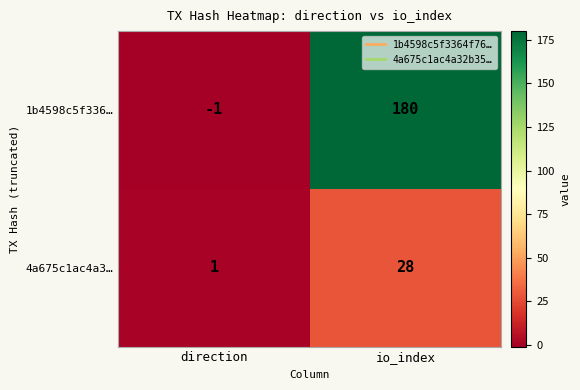

The 4a675c1ac4a3… series shows 40 at io_index. True or false?

False